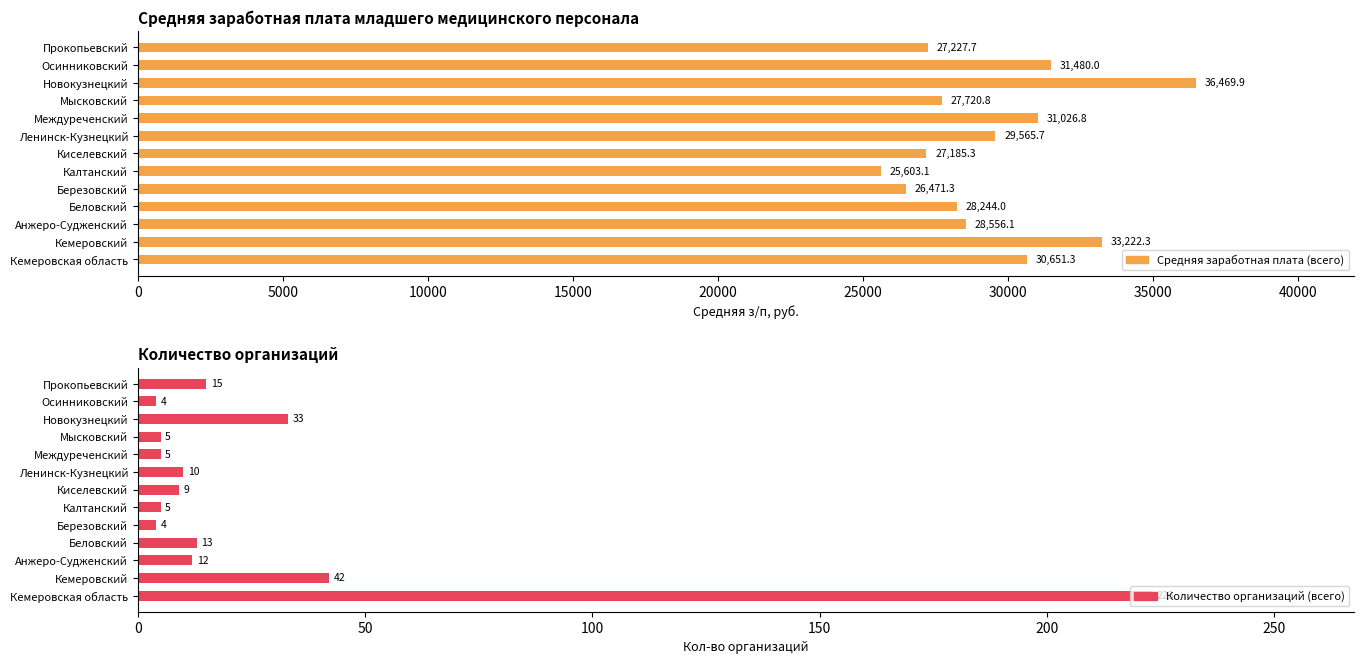

List the series in order of their overall mean, lowest first.

Количество организаций (всего), Средняя заработная плата (всего)